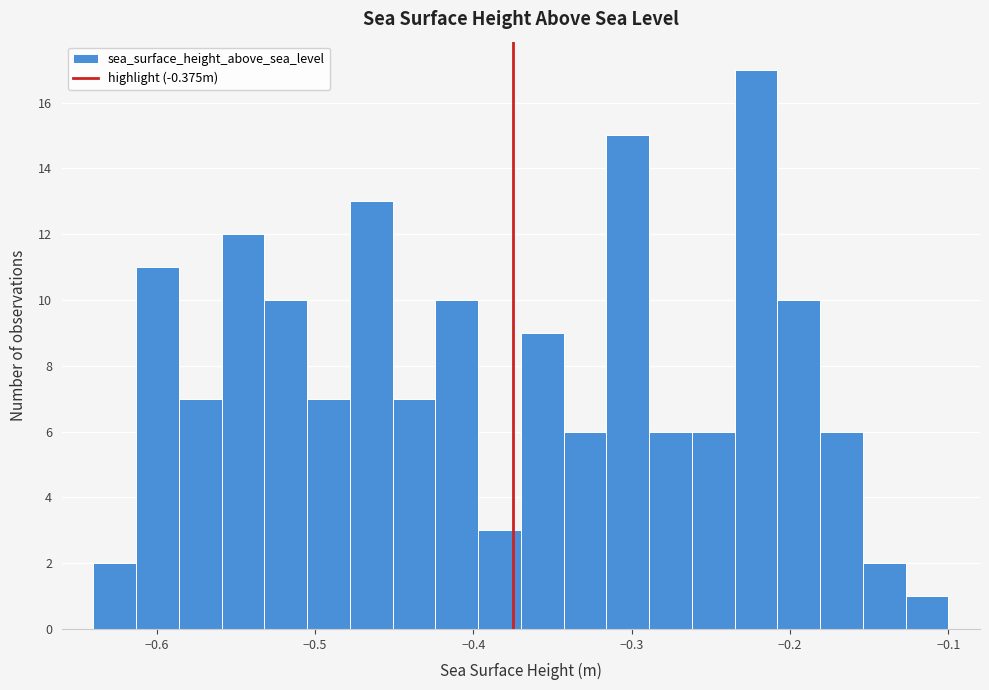

Around what value on the x-axis is the tallest bar? Give the approximate position of its centre, as read against the axis.

-0.22